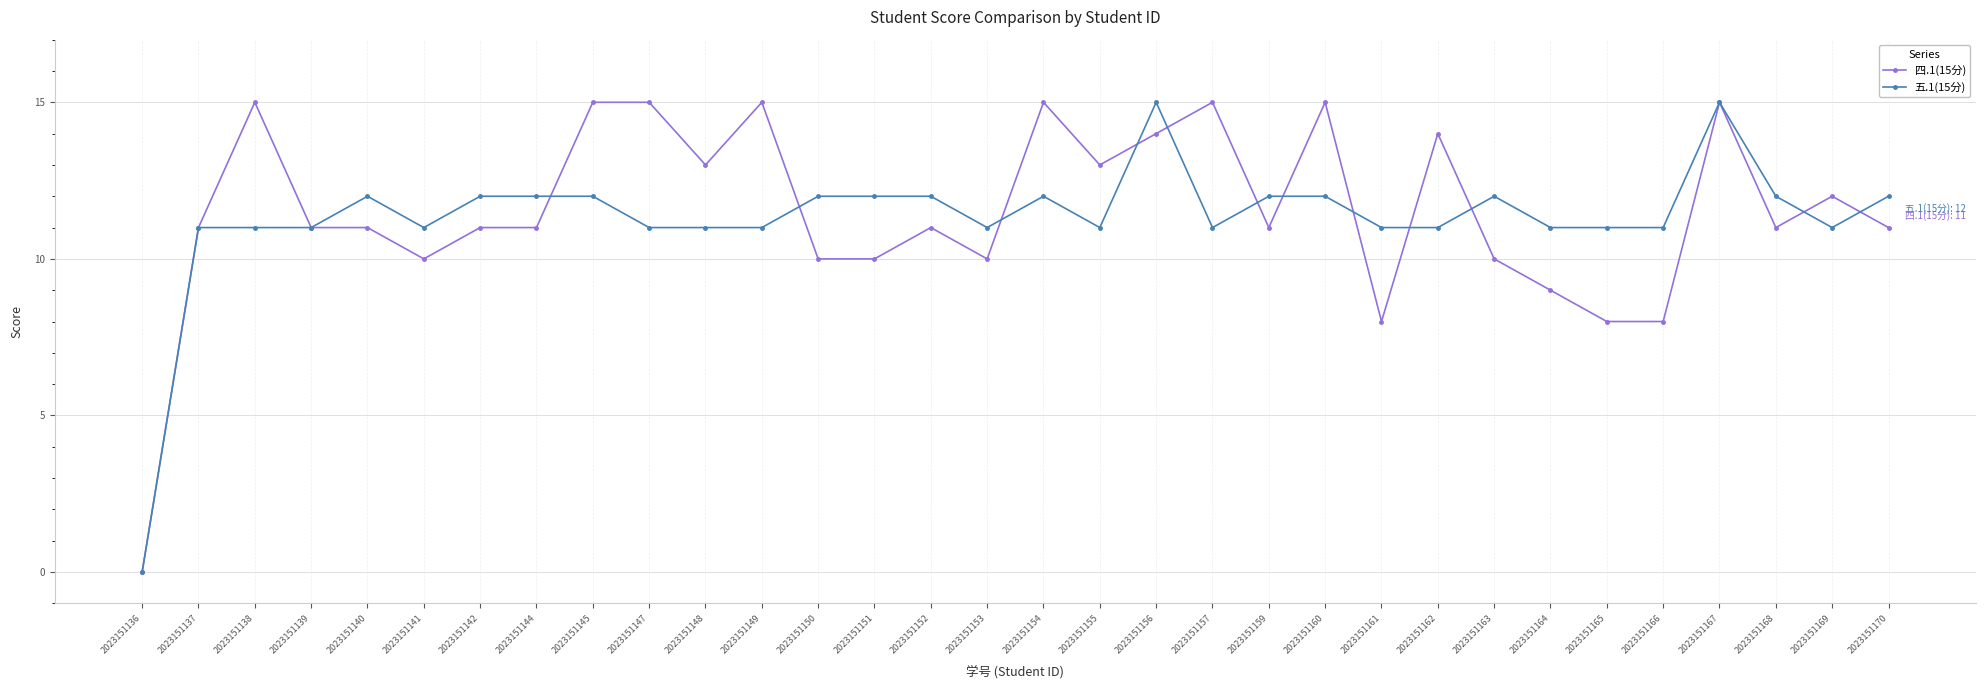

The 五.1(15分) series shows 12 at 2023151140. True or false?

True